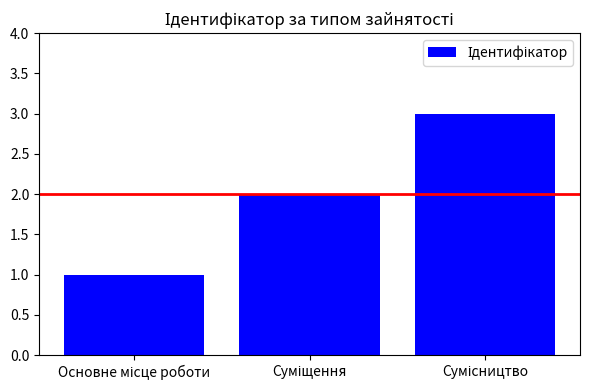

What is the maximum value shown in the chart?

3